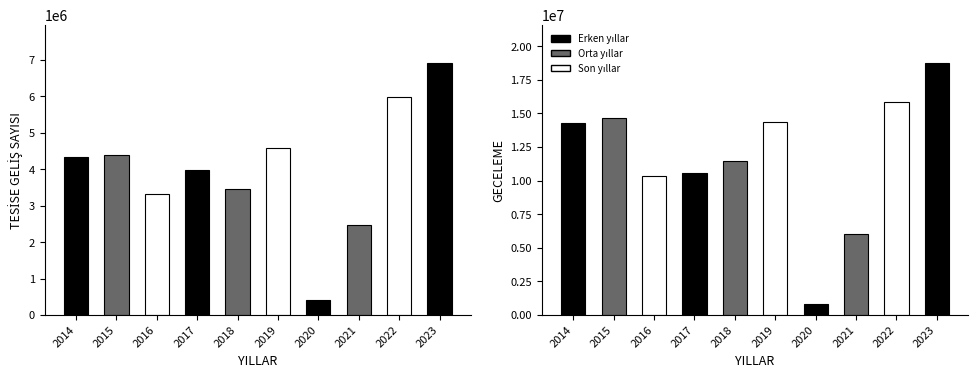

Reading left to right, extract all data points from this chart.

TESİSE GELİŞ SAYISI: 2014=4343900	2015=4384254	2016=3319660	2017=3978651	2018=3468117	2019=4585981	2020=400733	2021=2480312	2022=5975439	2023=6927000
GECELEME: 2014=14320361	2015=14630539	2016=10335253	2017=10579158	2018=11484758	2019=14338328	2020=800870	2021=6019981	2022=15857894	2023=18778808